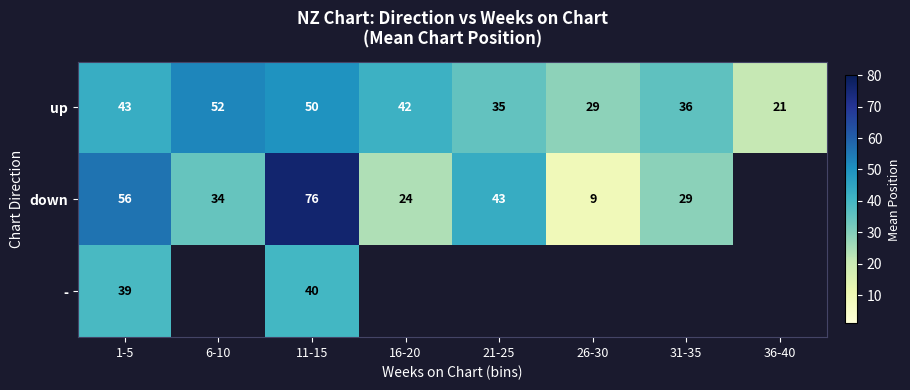

Which category has the highest value across all series?

11-15